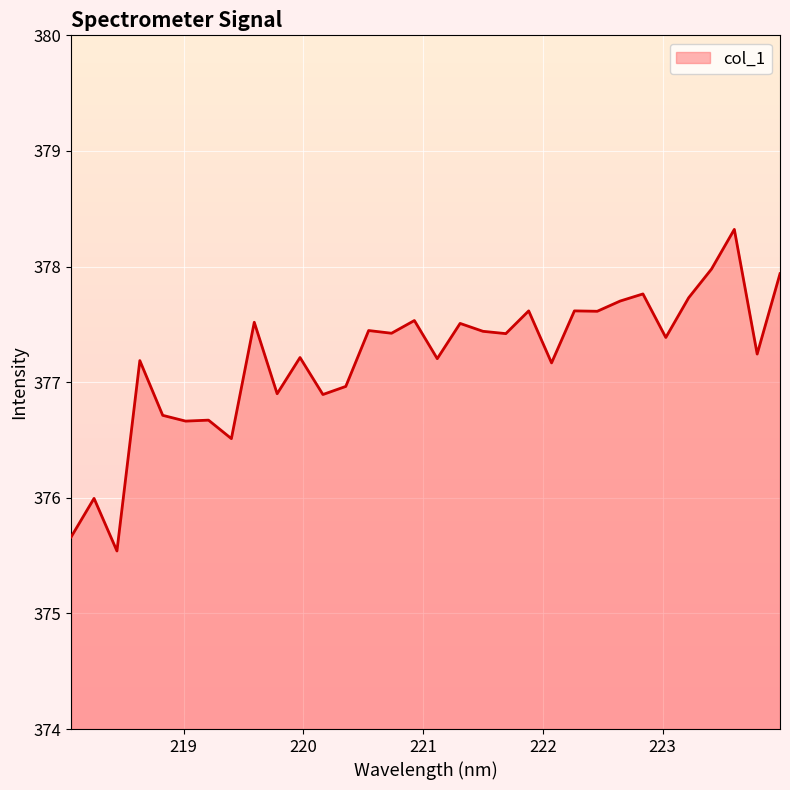

What is the smallest value displayed?

375.5